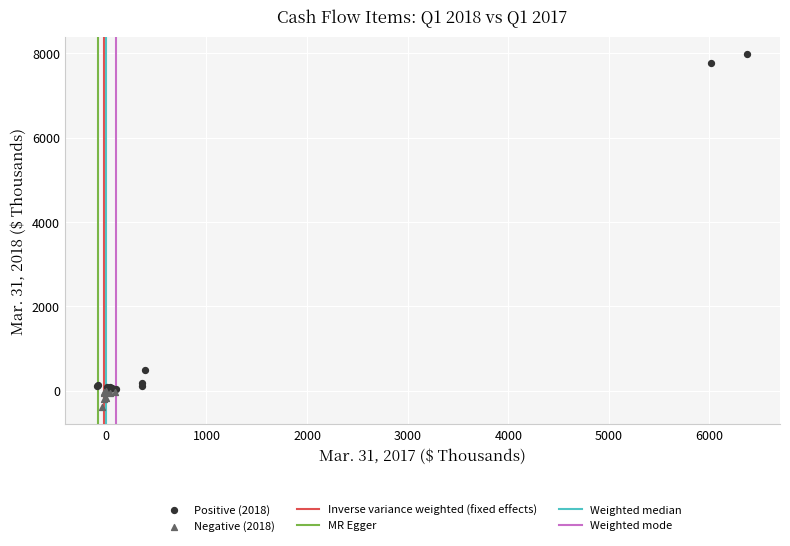

Which series reaches the minimum Y coordinate?

Negative (2018)